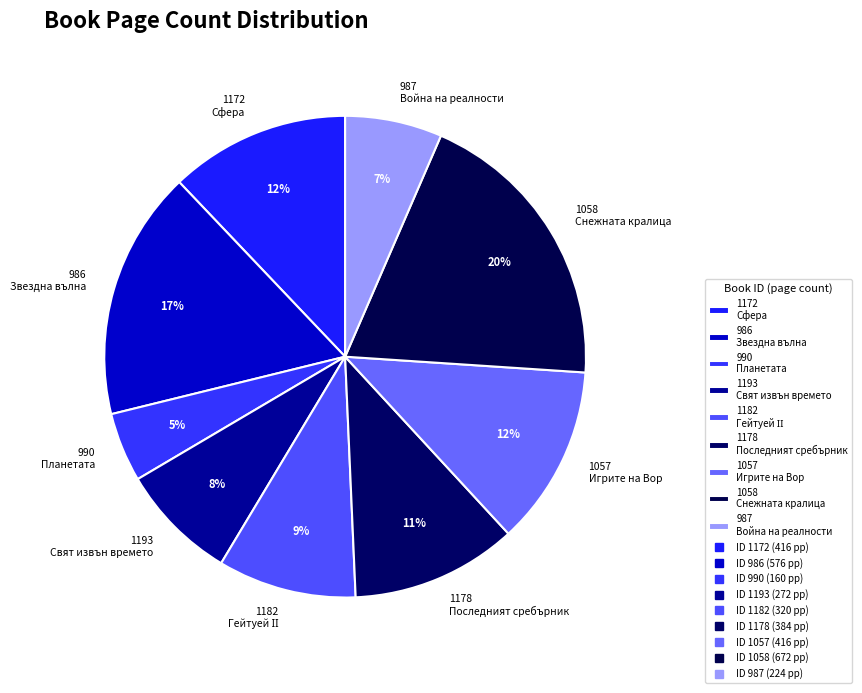

Does any single category account for the majority?

No